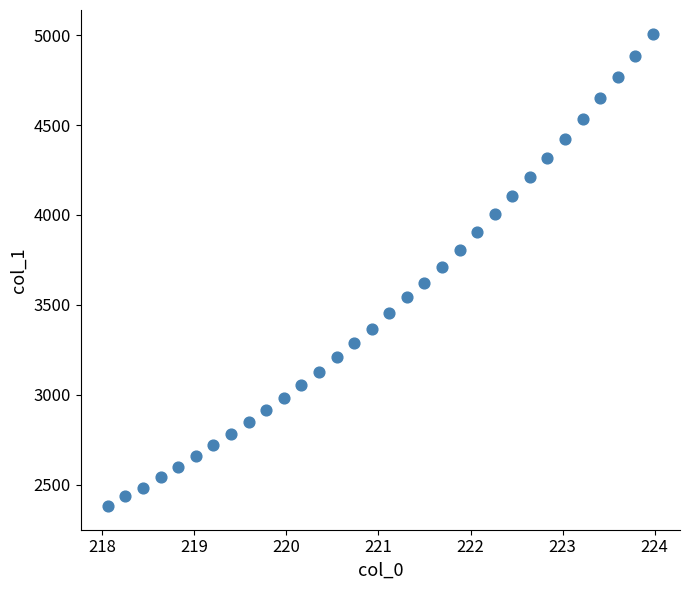

What is the range of X values (max minus min)?

5.9